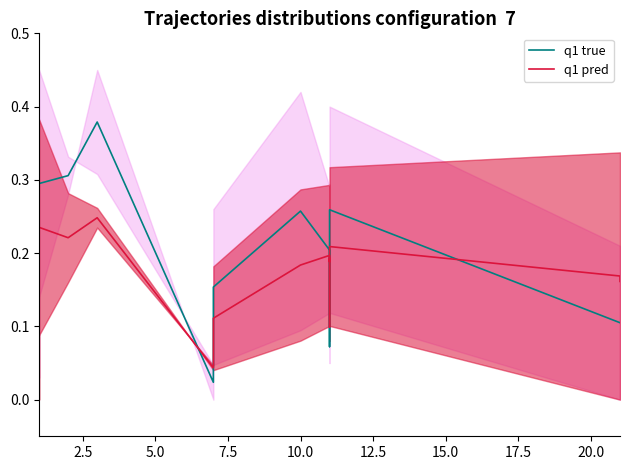

At 2.5, list the series in order from largest to smallest.

q1 true, q1 pred